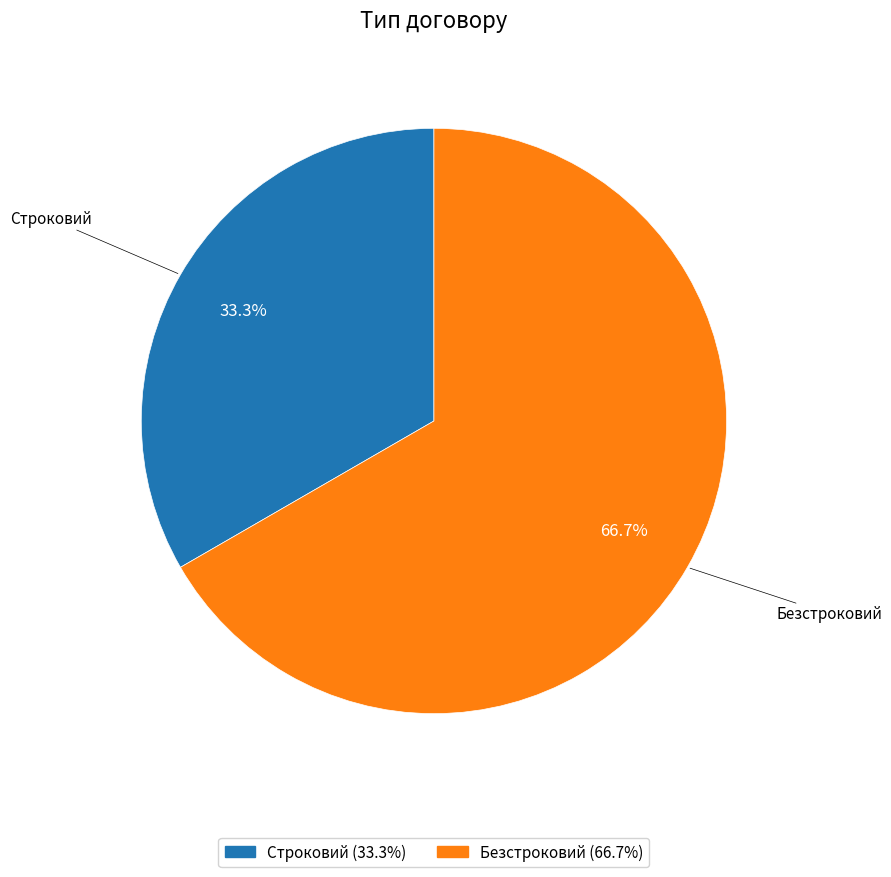

What is the majority slice?

Безстроковий